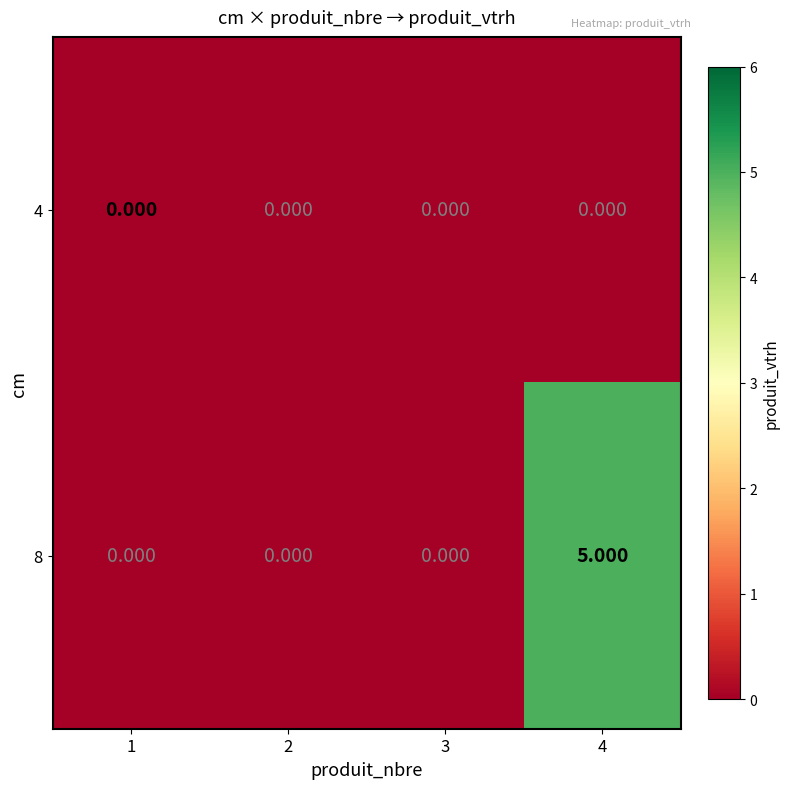

List the series in order of their peak value, lowest first.

4, 8